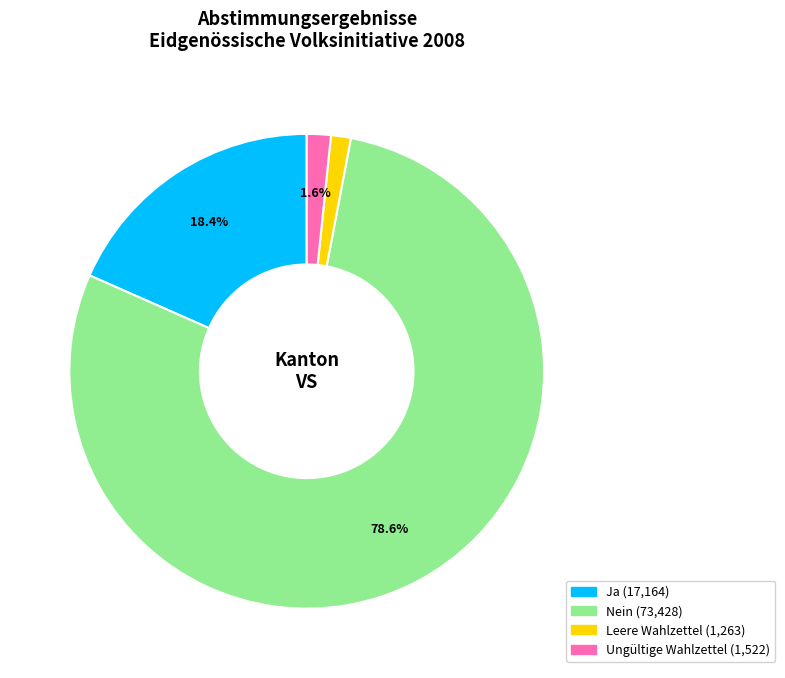

How much of the chart is everything except Ungültige Wahlzettel?

98.4%